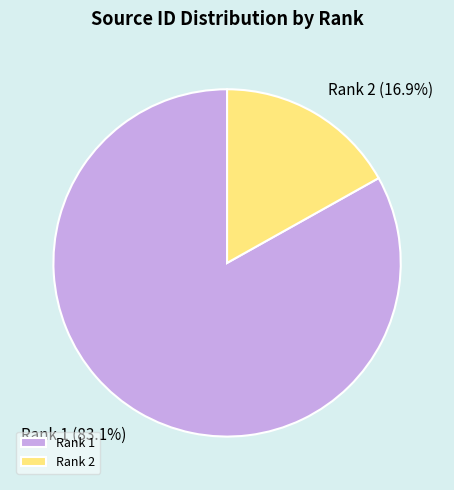

What is the smallest slice in the pie chart?

Rank 2